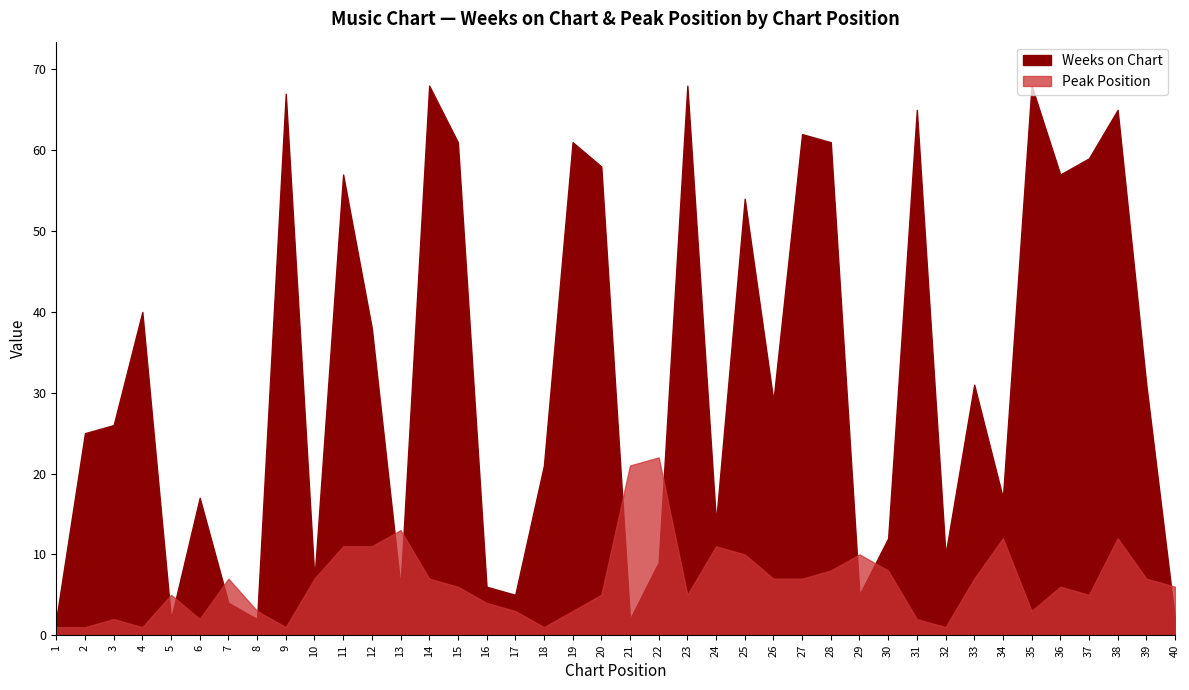

Rank the series by their average value, from highest to lowest.

Weeks on Chart, Peak Position